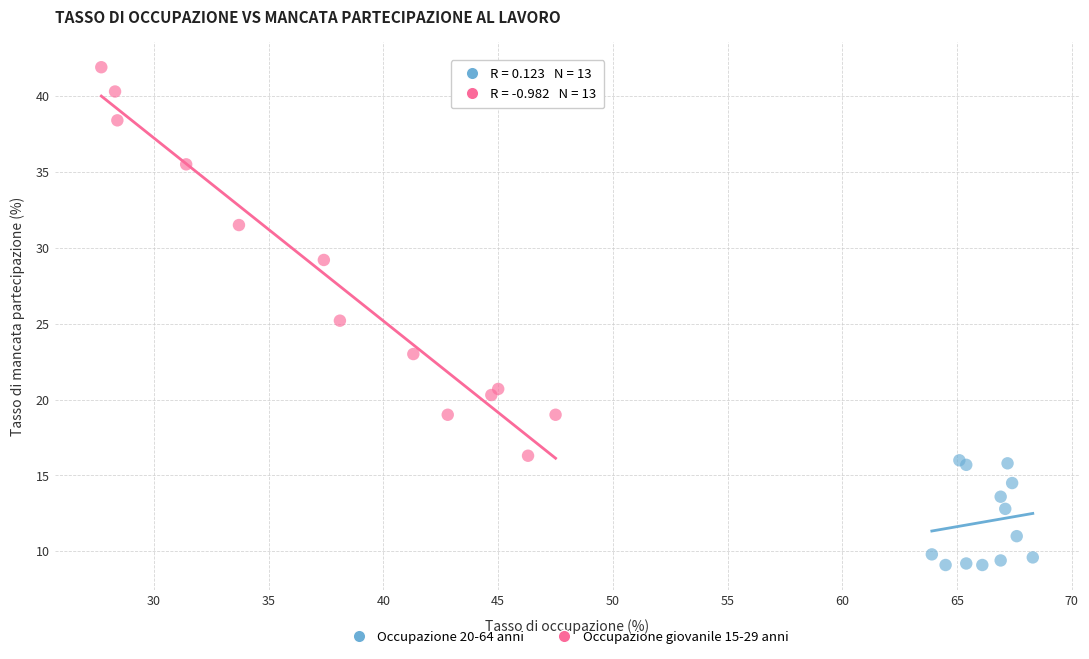

Which series contains the lowest Y value?

Occupazione 20-64 anni